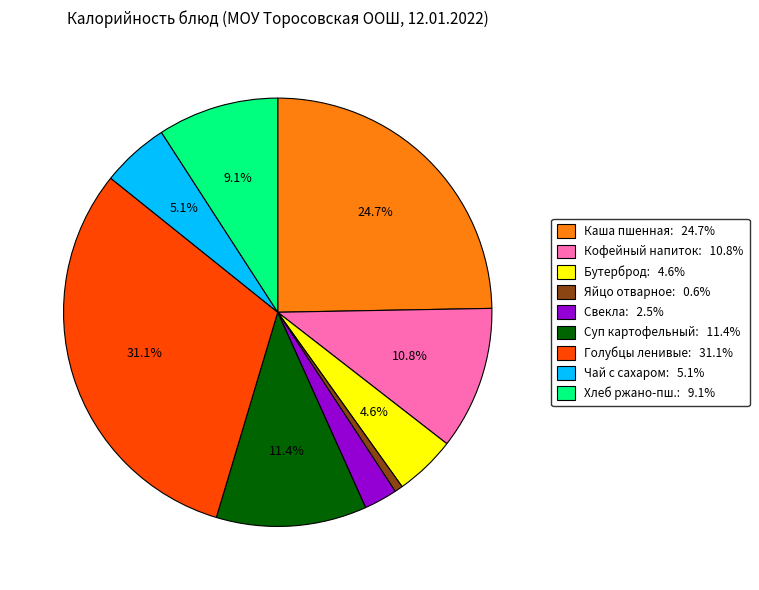

Is there a majority slice in this chart?

No